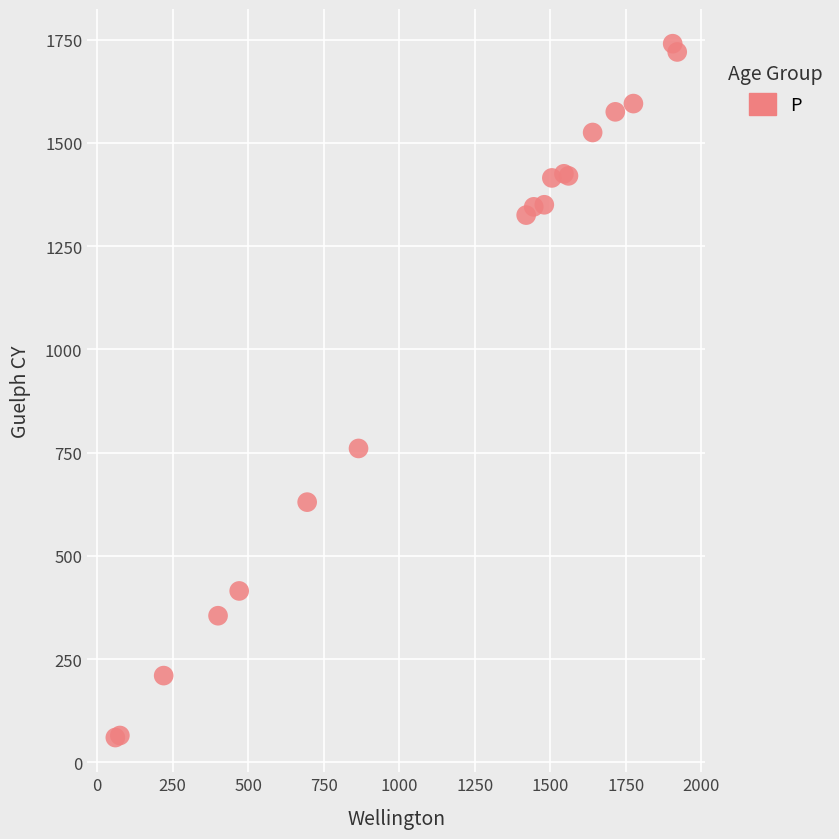

What Y value in the scatter plot is closest to 900?

760